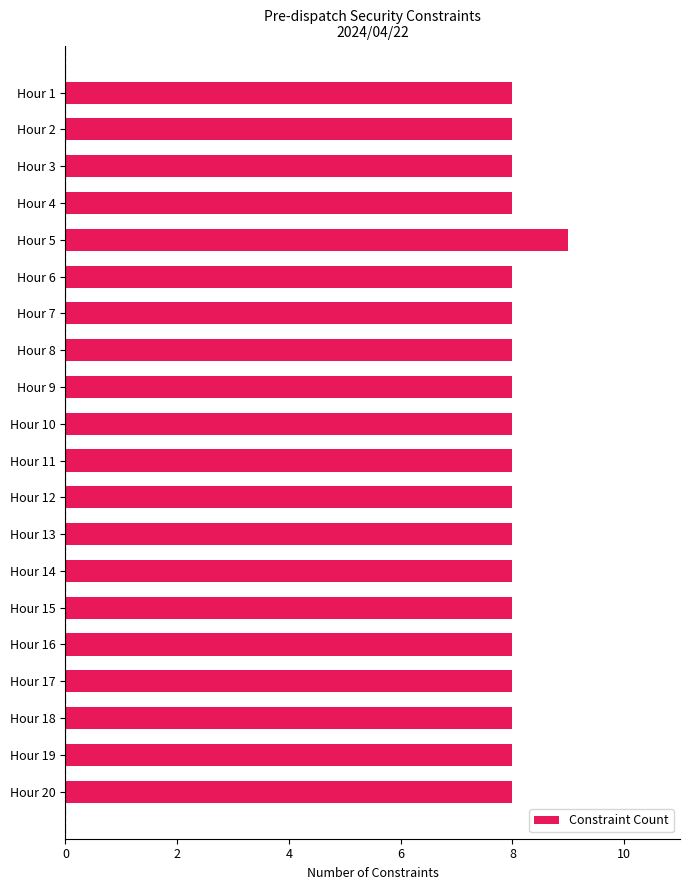

What is the maximum value shown in the chart?

9